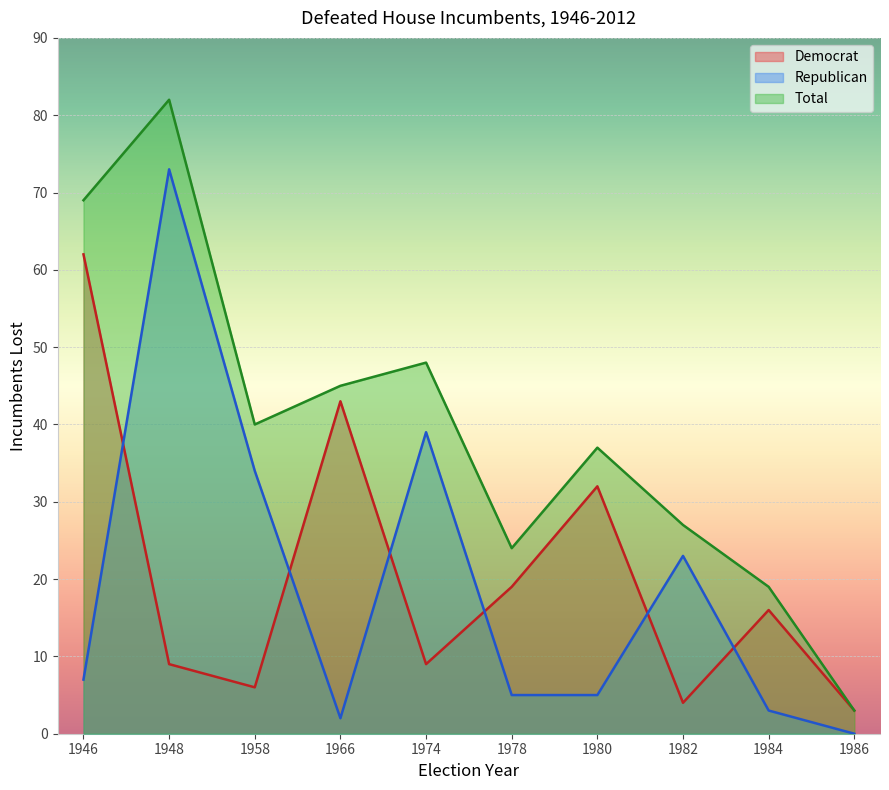

At how many categories does at least one series exceed 20?

8